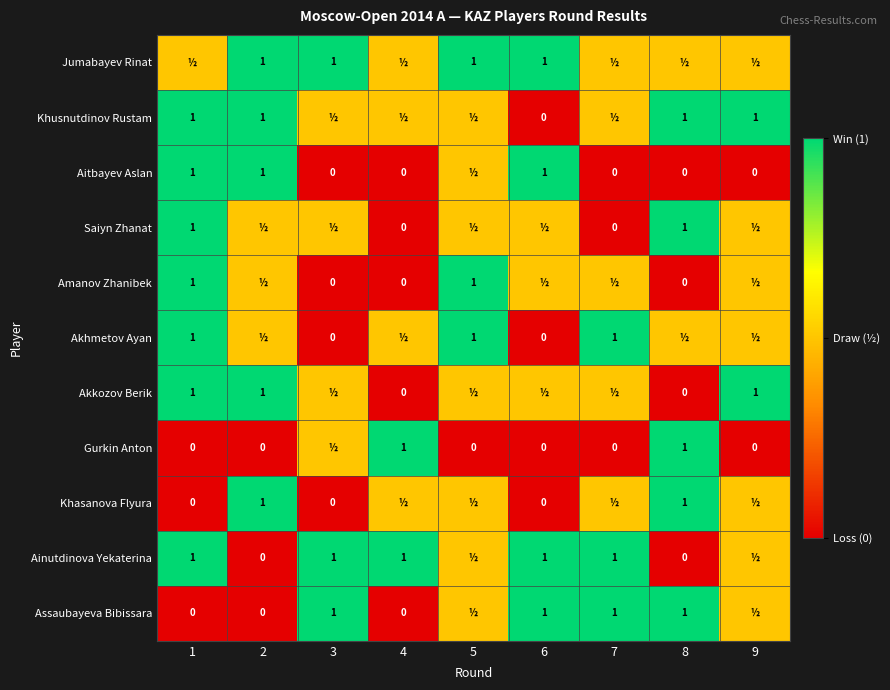

Is it true that Khasanova Flyura equals 1.0 at 2?

True